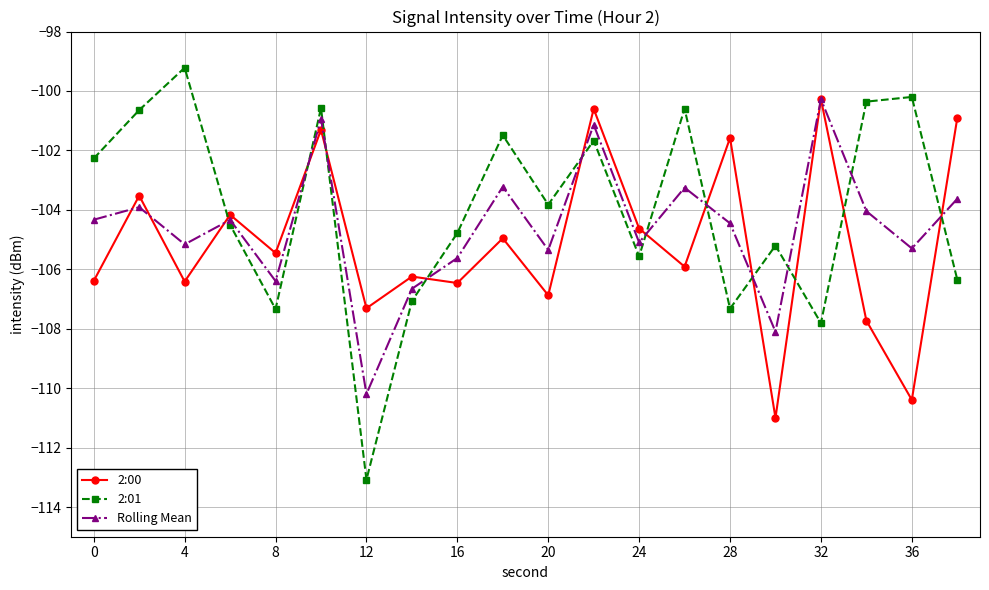

True or false: Rolling Mean has more than 2 points higher than both neighbors.

True